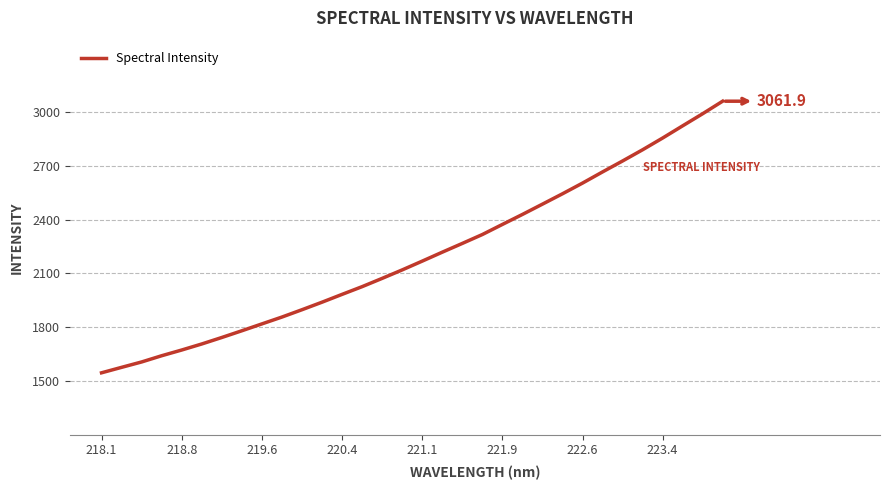

What is the difference between the maximum and minimum values?

1517.1